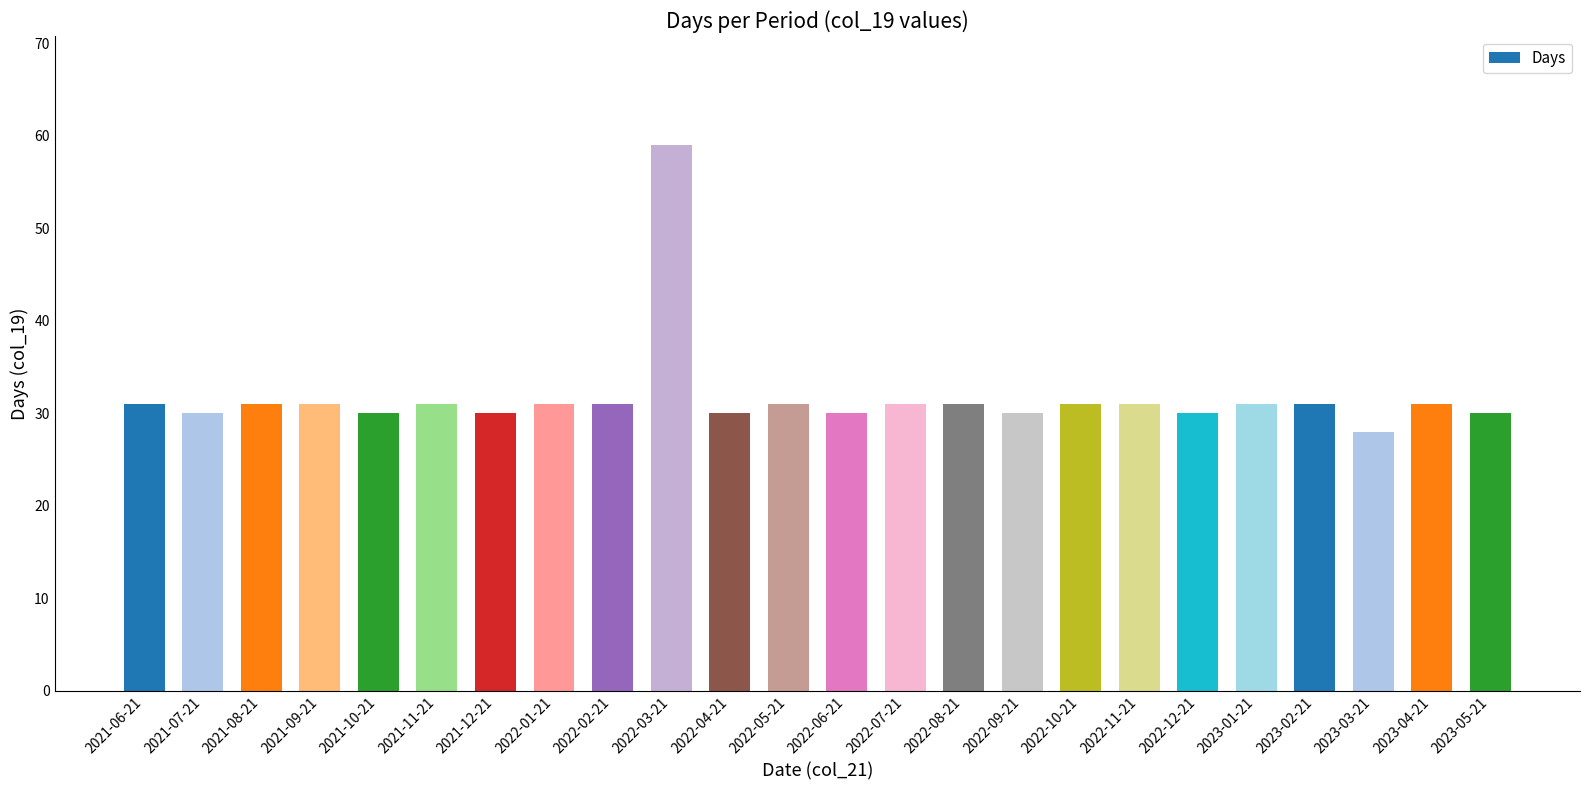

What is the ratio of the value at 2023-02-21 to the value at 2021-08-21?

1.0